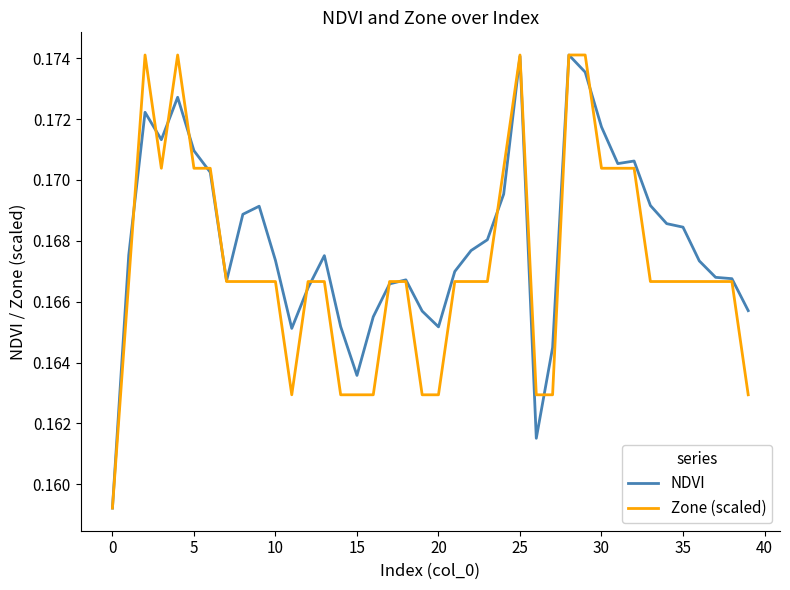

How many lines are shown in the chart?

2